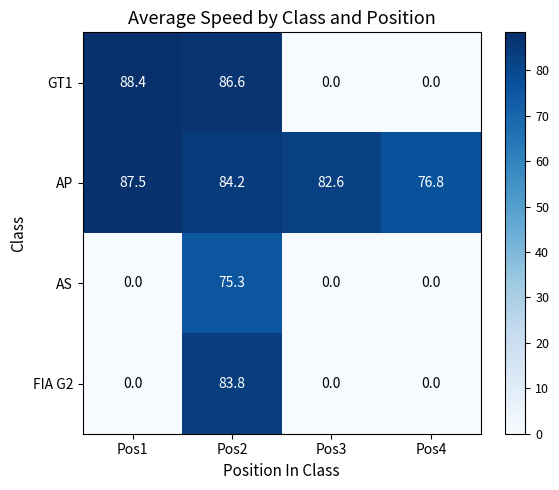

What is the spread (max minus min) of values at Pos4?

76.8